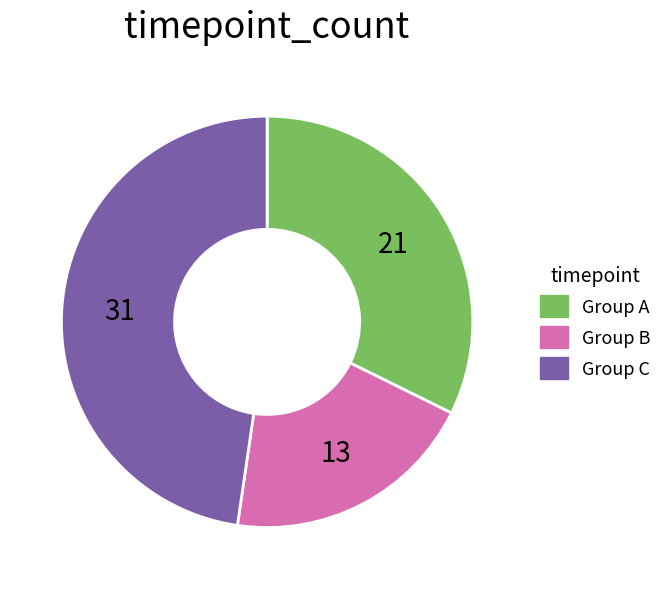

Does any single category account for the majority?

No